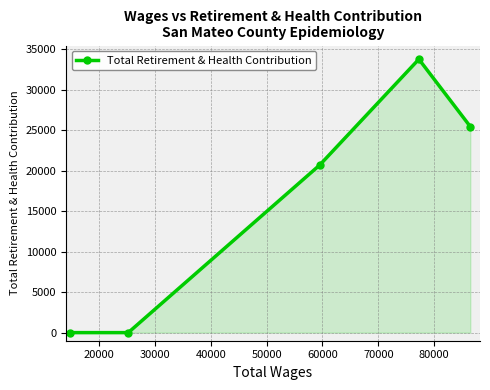

What is the greatest value displayed?

33759